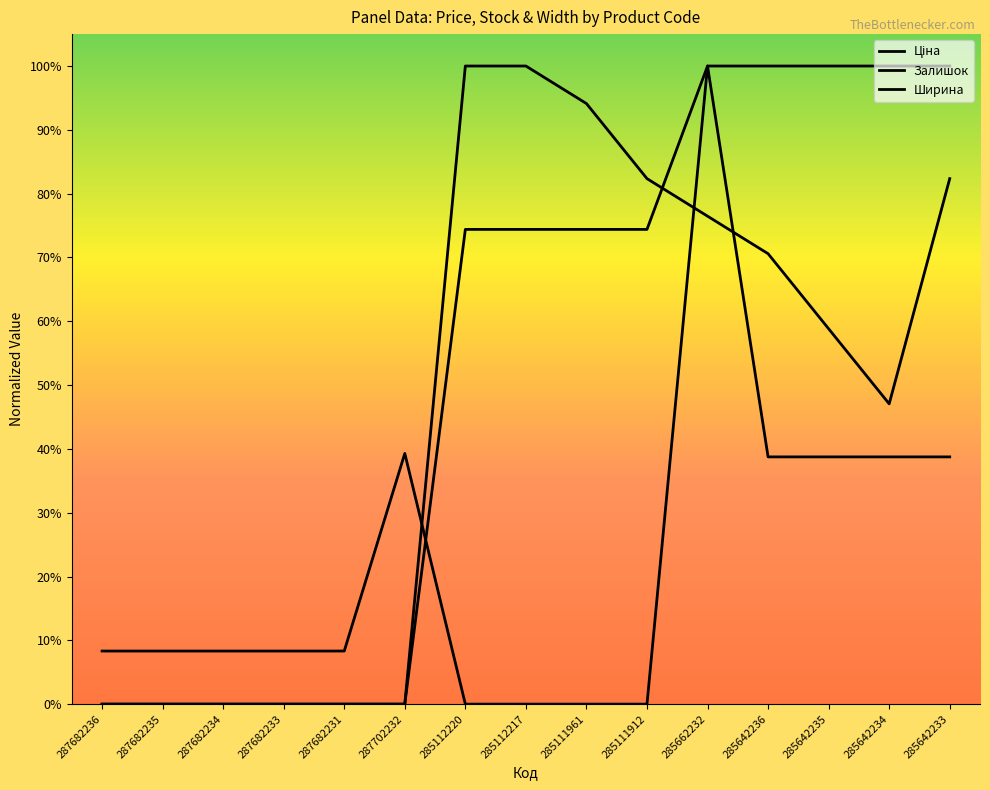

True or false: Залишок has more than 1 interior local peaks.

False